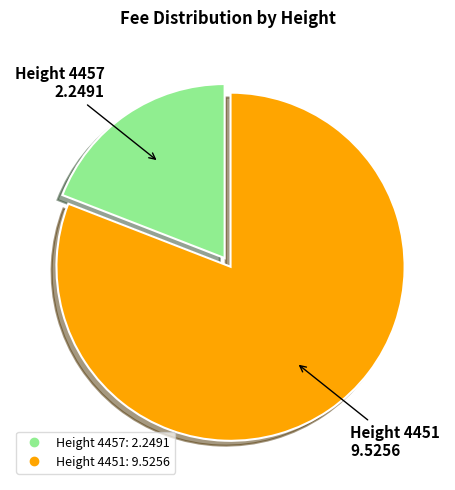

What is the ratio of the value at Height 4451 to the value at Height 4457?

4.2